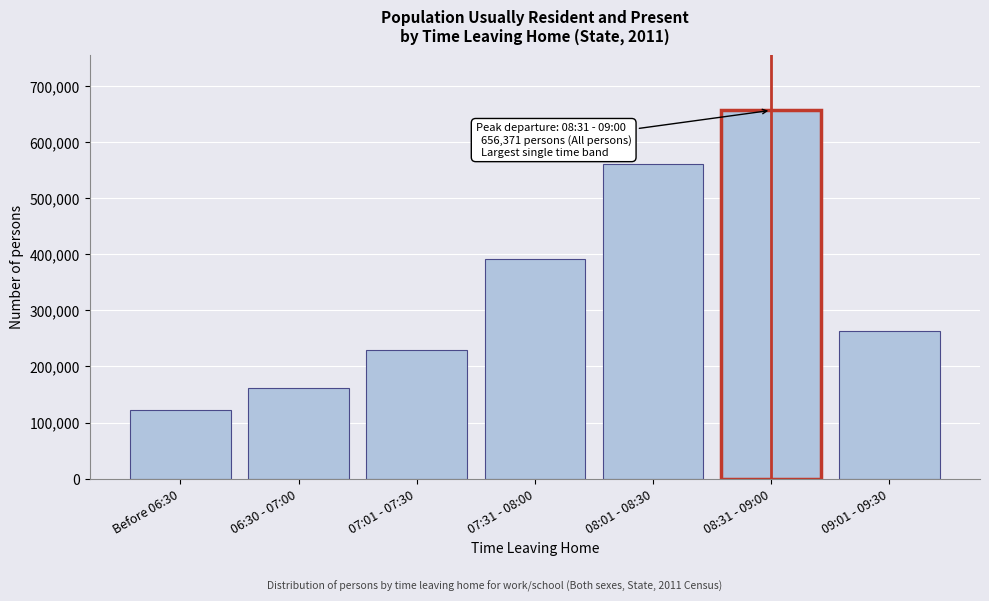

Reading left to right, extract all data points from this chart.

Before 06:30=122056	06:30 - 07:00=161594	07:01 - 07:30=228595	07:31 - 08:00=391908	08:01 - 08:30=560748	08:31 - 09:00=656371	09:01 - 09:30=262469